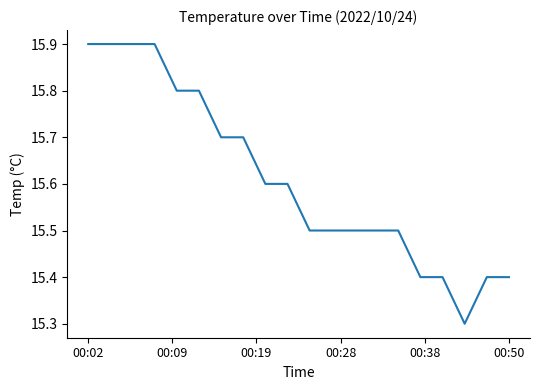

What is the maximum value shown in the chart?

15.9